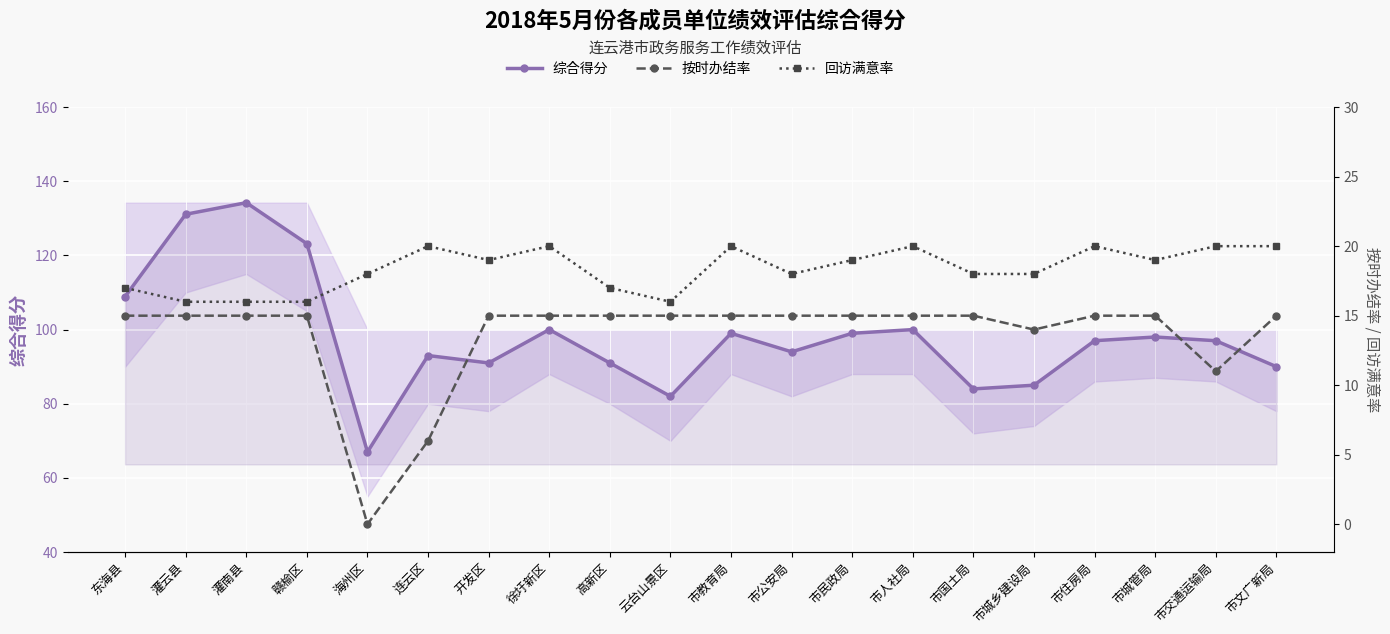

Reading left to right, transcribe all the data shown in this chart.

综合得分: 108.9	131.1	134.2	123.2	67.0	93.0	91.0	100.0	91.0	82.0	99.0	94.0	99.0	100.0	84.0	85.0	97.0	98.0	97.0	90.0
按时办结率: 15.0	15.0	15.0	15.0	0.0	6.0	15.0	15.0	15.0	15.0	15.0	15.0	15.0	15.0	15.0	14.0	15.0	15.0	11.0	15.0
回访满意率: 17.0	16.0	16.0	16.0	18.0	20.0	19.0	20.0	17.0	16.0	20.0	18.0	19.0	20.0	18.0	18.0	20.0	19.0	20.0	20.0